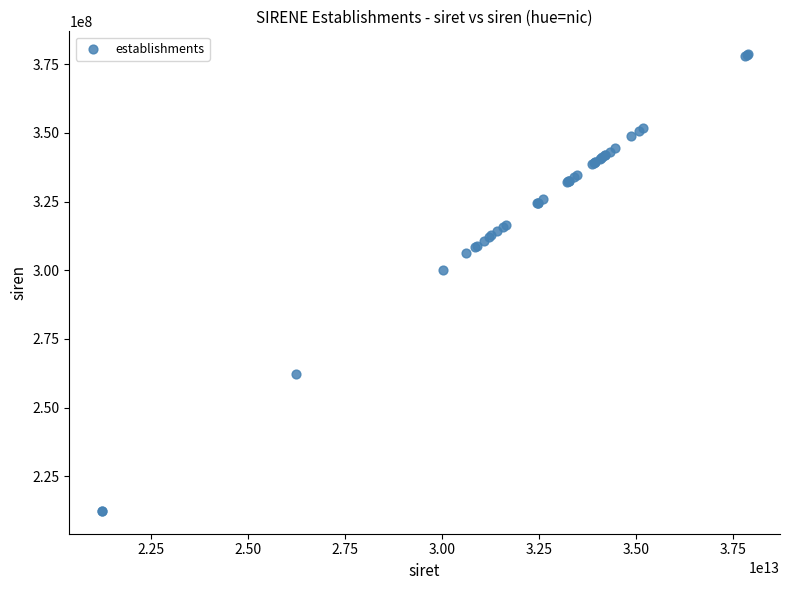

What Y value in the scatter plot is closest to 295528995?

300174026